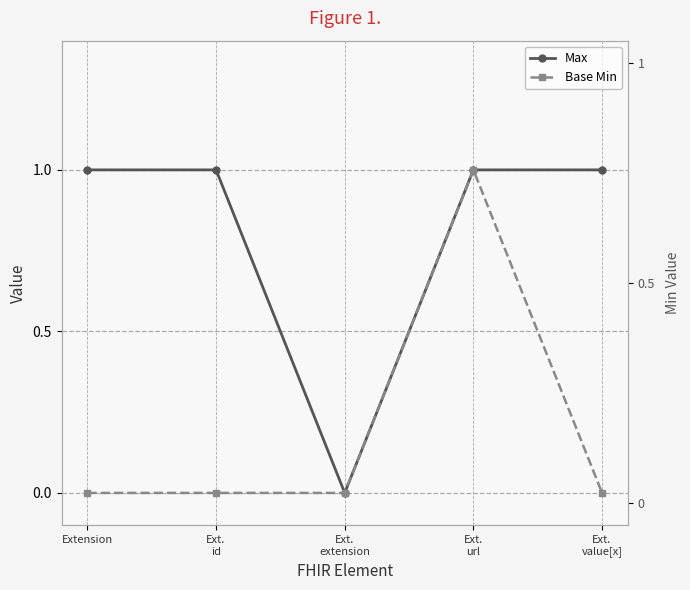

Rank the categories by Max value from highest to lowest.

Extension, Ext.
id, Ext.
url, Ext.
value[x], Ext.
extension